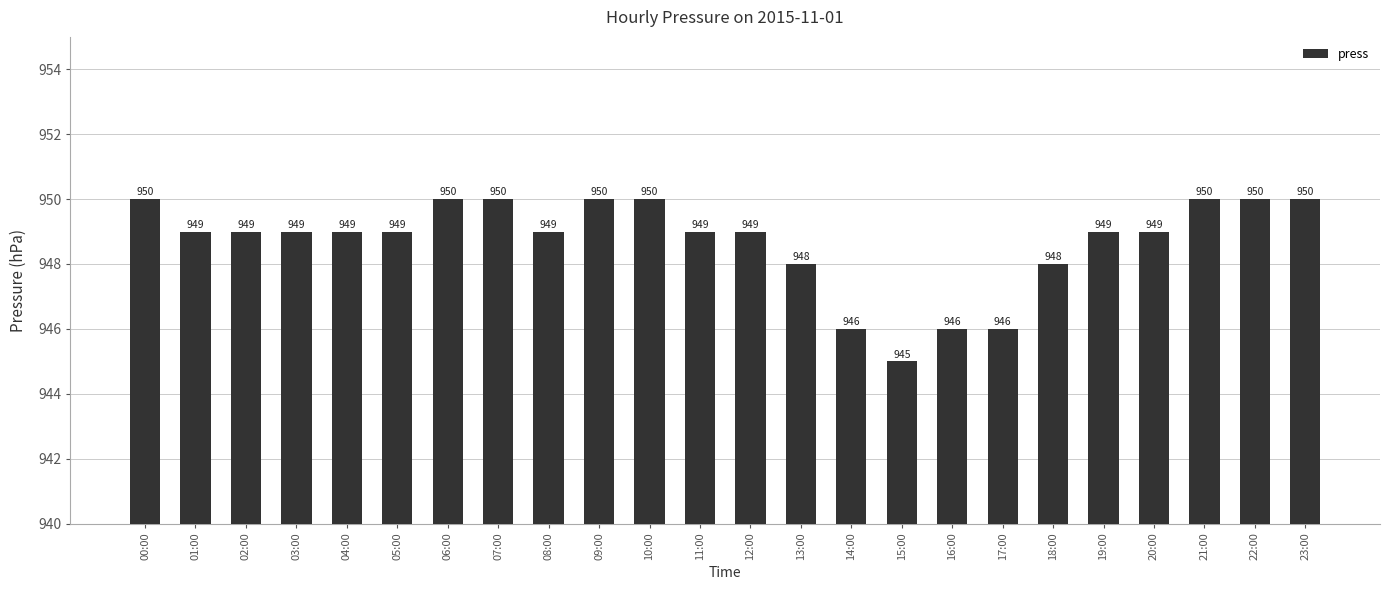

Where does the data first go above 949?

00:00